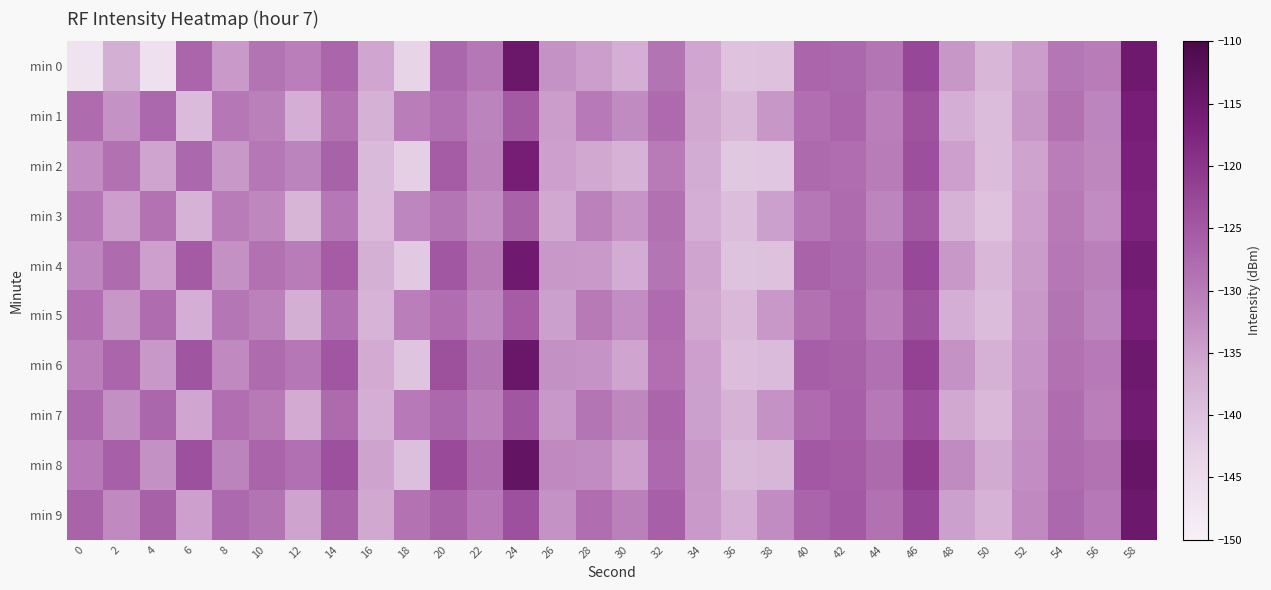

Reading left to right, what are all the values shown in this chart?

min 0: 0=-146.8	2=-137.0	4=-146.2	6=-127.0	8=-134.2	10=-129.0	12=-130.5	14=-127.0	16=-135.6	18=-143.2	20=-127.2	22=-129.4	24=-114.6	26=-133.1	28=-134.6	30=-136.7	32=-129.1	34=-135.7	36=-140.1	38=-139.9	40=-126.9	42=-127.3	44=-129.1	46=-122.4	48=-133.7	50=-138.0	52=-134.4	54=-129.2	56=-130.3	58=-115.0
min 1: 0=-127.8	2=-133.1	4=-127.2	6=-138.9	8=-129.4	10=-130.7	12=-136.8	14=-128.8	16=-137.3	18=-130.4	20=-128.5	22=-131.2	24=-125.3	26=-134.5	28=-129.8	30=-132.1	32=-127.6	34=-135.9	36=-138.2	38=-133.7	40=-128.4	42=-126.9	44=-130.5	46=-124.1	48=-136.8	50=-139.2	52=-133.6	54=-128.7	56=-131.4	58=-116.3
min 2: 0=-132.4	2=-128.7	4=-135.6	6=-127.3	8=-133.8	10=-129.5	12=-131.2	14=-126.4	16=-138.9	18=-142.3	20=-125.6	22=-130.8	24=-116.2	26=-134.7	28=-135.9	30=-137.4	32=-130.1	34=-136.5	36=-141.2	38=-140.8	40=-127.6	42=-128.2	44=-130.3	46=-123.5	48=-134.8	50=-139.1	52=-135.2	54=-130.4	56=-131.6	58=-116.8
min 3: 0=-129.3	2=-134.6	4=-128.9	6=-137.5	8=-130.2	10=-131.7	12=-137.9	14=-129.4	16=-138.6	18=-131.5	20=-129.1	22=-132.3	24=-126.4	26=-135.8	28=-130.9	30=-133.4	32=-128.7	34=-136.8	36=-139.3	38=-134.9	40=-129.5	42=-127.8	44=-131.4	46=-125.2	48=-137.6	50=-140.1	52=-134.7	54=-129.9	56=-132.3	58=-117.5
min 4: 0=-131.5	2=-127.8	4=-134.7	6=-125.4	8=-132.9	10=-128.6	12=-130.3	14=-125.5	16=-137.1	18=-141.4	20=-124.7	22=-129.9	24=-115.3	26=-133.8	28=-134.1	30=-136.5	32=-129.2	34=-135.6	36=-140.3	38=-139.9	40=-126.7	42=-127.3	44=-129.4	46=-122.6	48=-133.9	50=-138.2	52=-134.3	54=-129.5	56=-130.7	58=-115.9
min 5: 0=-128.4	2=-133.7	4=-128.0	6=-136.6	8=-129.3	10=-130.8	12=-137.0	14=-128.5	16=-137.7	18=-130.6	20=-128.2	22=-131.4	24=-125.5	26=-134.9	28=-130.0	30=-132.5	32=-127.8	34=-135.9	36=-138.4	38=-134.0	40=-128.6	42=-126.9	44=-130.5	46=-124.3	48=-136.7	50=-139.2	52=-133.8	54=-129.0	56=-131.4	58=-116.6
min 6: 0=-130.6	2=-126.9	4=-133.8	6=-124.5	8=-132.0	10=-127.7	12=-129.4	14=-124.6	16=-136.2	18=-140.5	20=-123.8	22=-129.0	24=-114.4	26=-132.9	28=-133.2	30=-135.6	32=-128.3	34=-134.7	36=-139.4	38=-139.0	40=-125.8	42=-126.4	44=-128.5	46=-121.7	48=-133.0	50=-137.3	52=-133.4	54=-128.6	56=-129.8	58=-115.0
min 7: 0=-127.5	2=-132.8	4=-127.1	6=-135.7	8=-128.4	10=-129.9	12=-136.1	14=-127.6	16=-136.8	18=-129.7	20=-127.3	22=-130.5	24=-124.6	26=-134.0	28=-129.1	30=-131.6	32=-126.9	34=-135.0	36=-137.5	38=-133.1	40=-127.7	42=-126.0	44=-129.6	46=-123.4	48=-135.8	50=-138.3	52=-132.9	54=-128.1	56=-130.5	58=-115.7
min 8: 0=-129.7	2=-126.0	4=-132.9	6=-123.6	8=-131.1	10=-126.8	12=-128.5	14=-123.7	16=-135.3	18=-139.6	20=-122.9	22=-128.1	24=-113.5	26=-132.0	28=-132.3	30=-134.7	32=-127.4	34=-133.8	36=-138.5	38=-138.1	40=-124.9	42=-125.5	44=-127.6	46=-120.8	48=-132.1	50=-136.4	52=-132.5	54=-127.7	56=-128.9	58=-114.1
min 9: 0=-126.6	2=-131.9	4=-126.2	6=-134.8	8=-127.5	10=-129.0	12=-135.2	14=-126.7	16=-135.9	18=-128.8	20=-126.4	22=-129.6	24=-123.7	26=-133.1	28=-128.2	30=-130.7	32=-126.0	34=-134.1	36=-136.6	38=-132.2	40=-126.8	42=-125.1	44=-128.7	46=-122.5	48=-134.9	50=-137.4	52=-132.0	54=-127.2	56=-129.6	58=-114.8